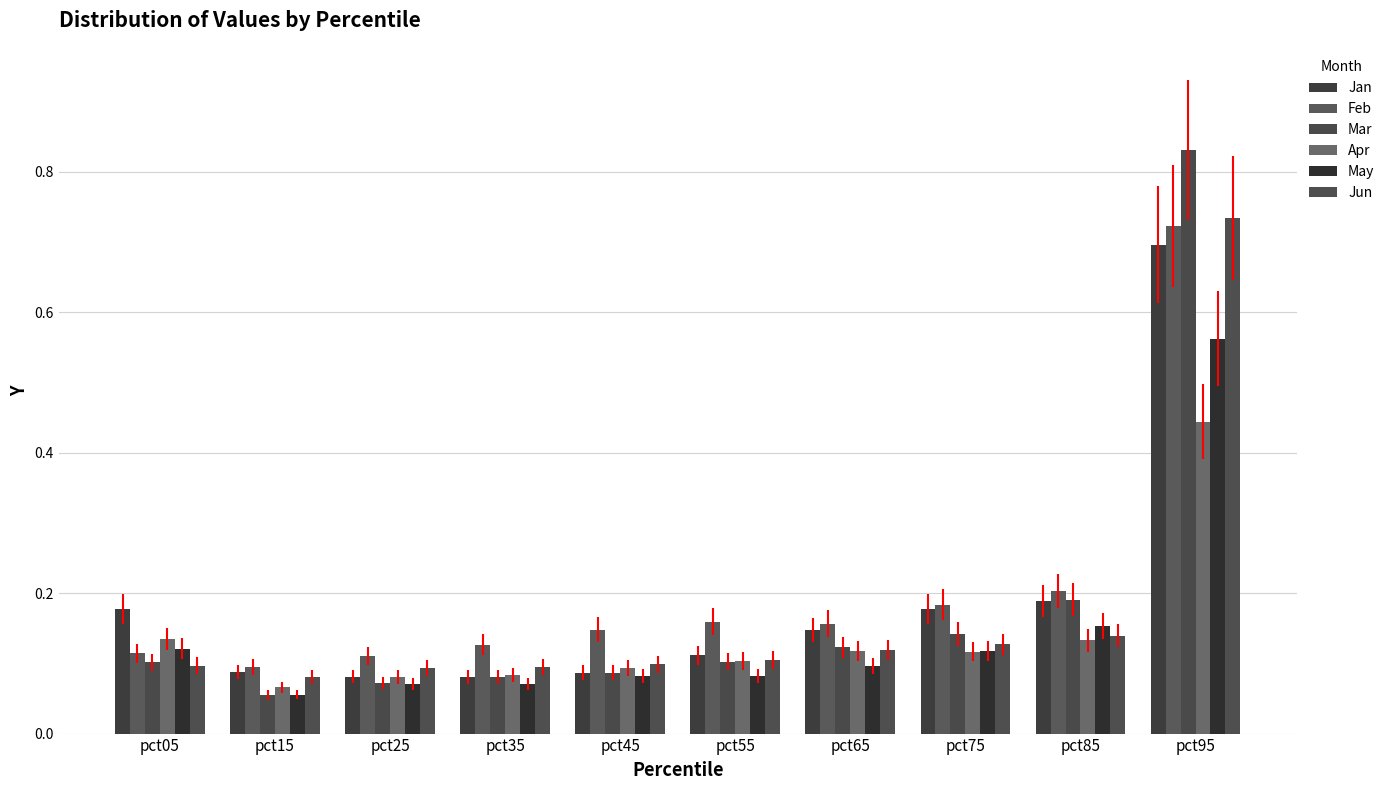

What is the sum of all Mar values?

1.8